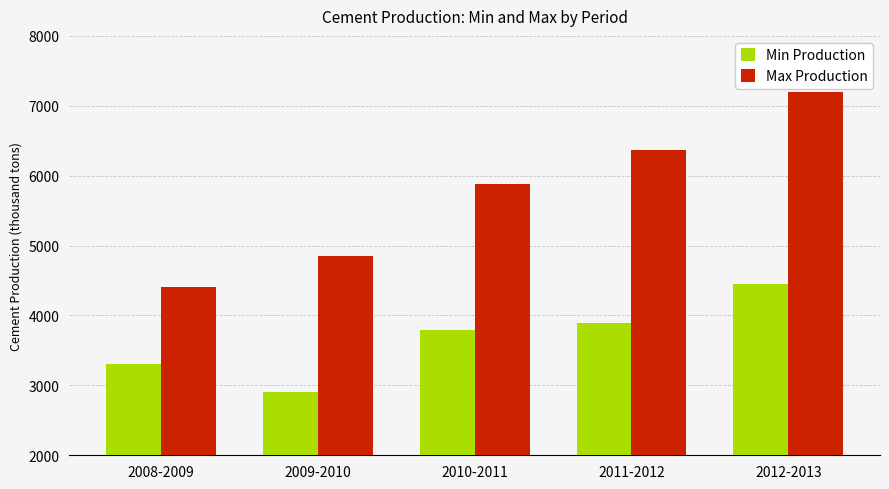

What is the label of the 4th bar from the left?

2011-2012